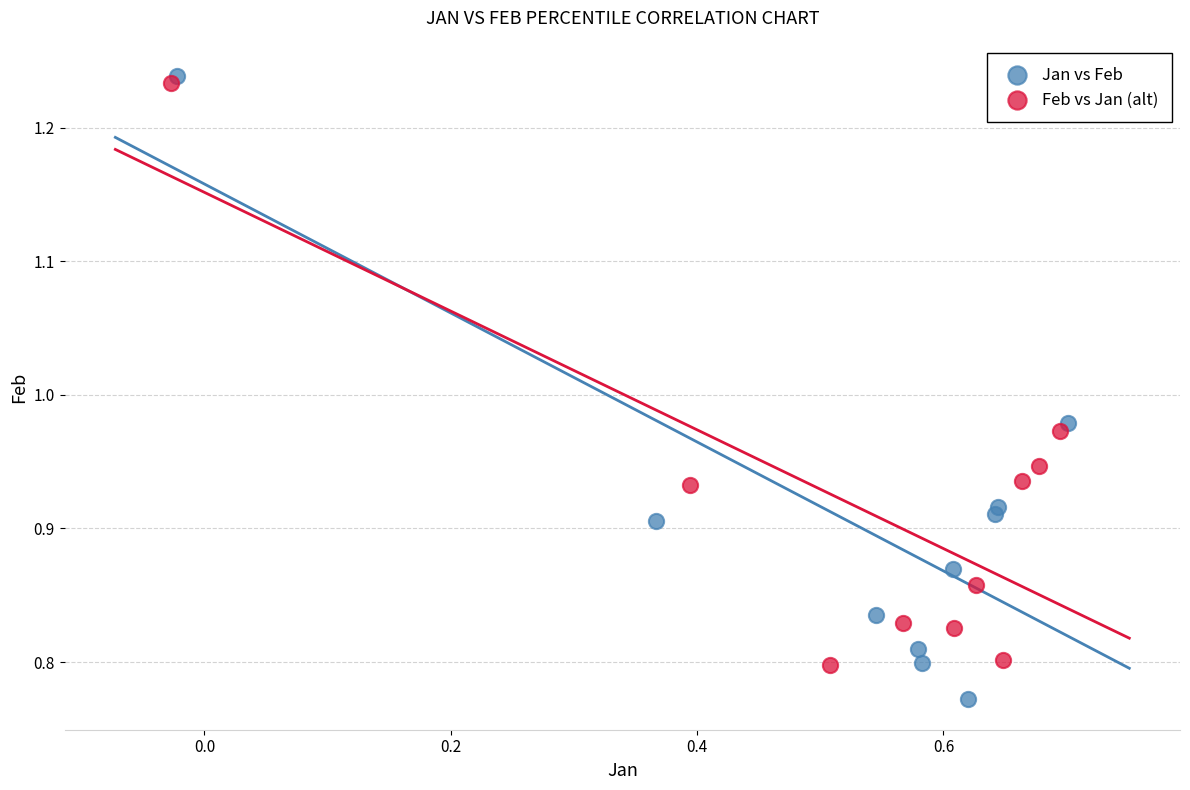

Which series has the widest spread of Y values?

Jan vs Feb